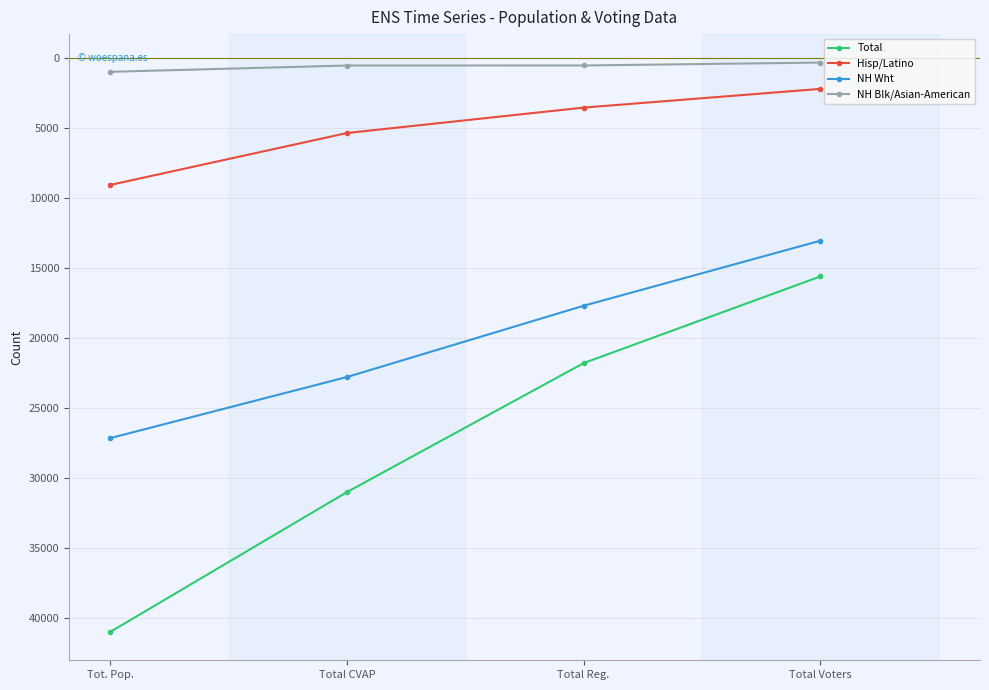

What is the spread (max minus min) of values at Total CVAP?

30447.8